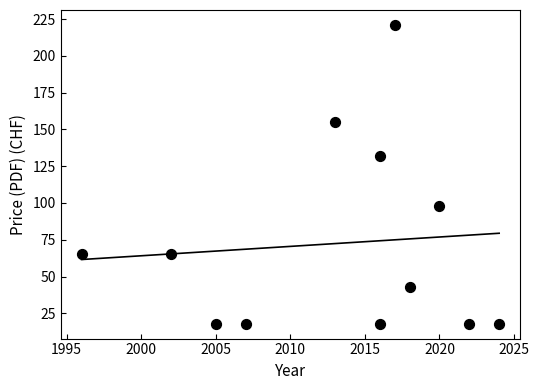

What is the average Y value?

72